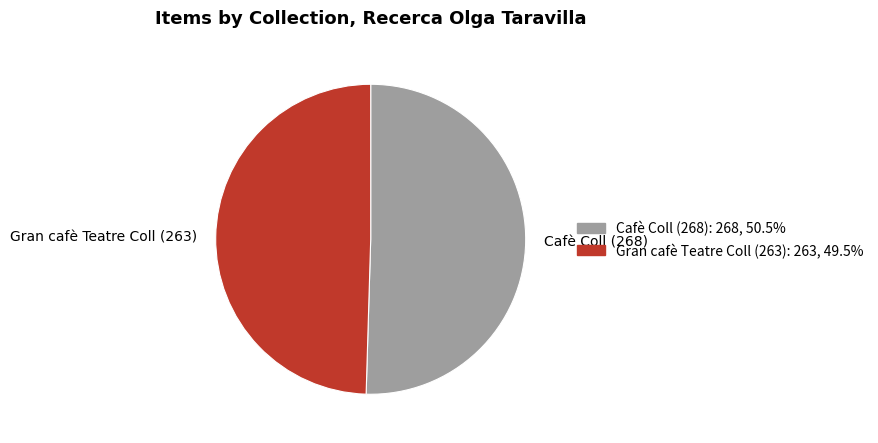

What is the smallest slice in the pie chart?

Gran cafè Teatre Coll (263)